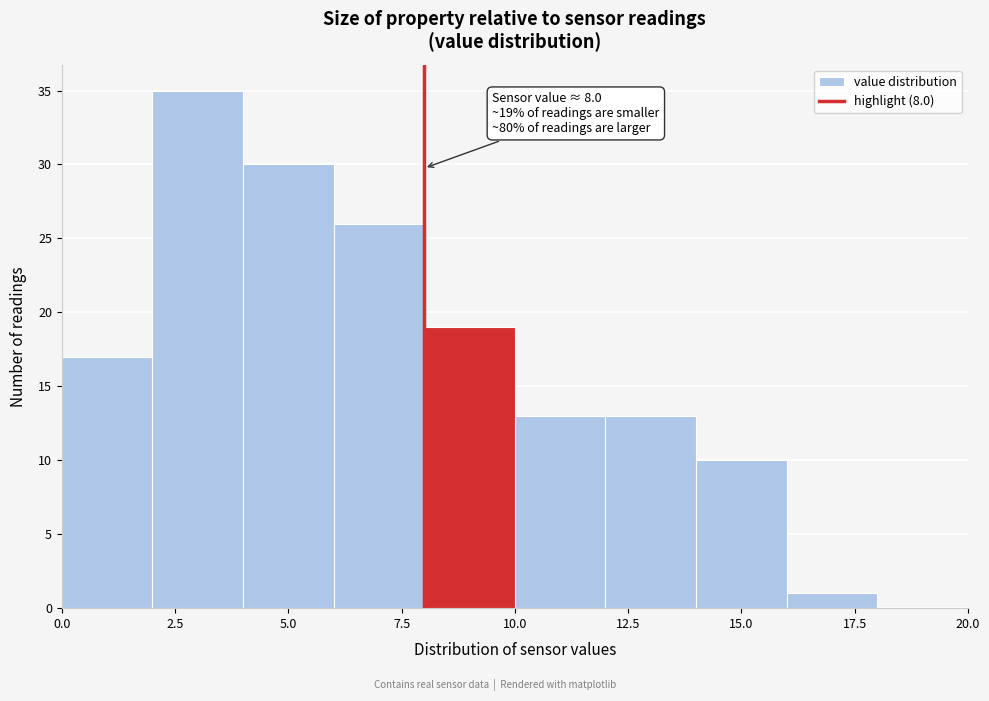

Over which range of the x-axis is the bar tallest?

2 to 4